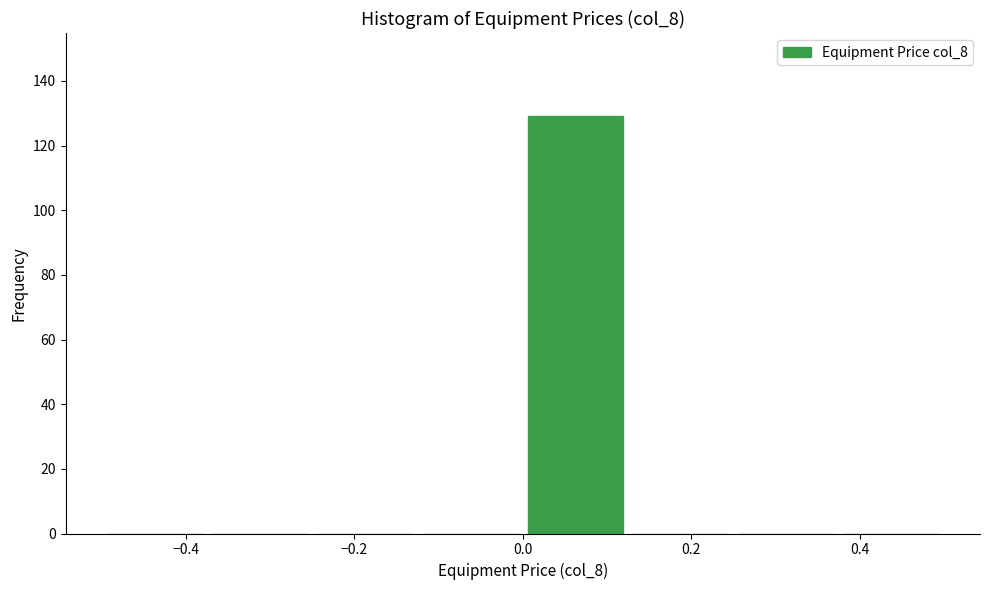

How tall is the bar that spans 0.000 to 0.125 on the x-axis? Neither the bar edges nor the heights are printed on the chart, so give them approximately, as read against the axes.

130